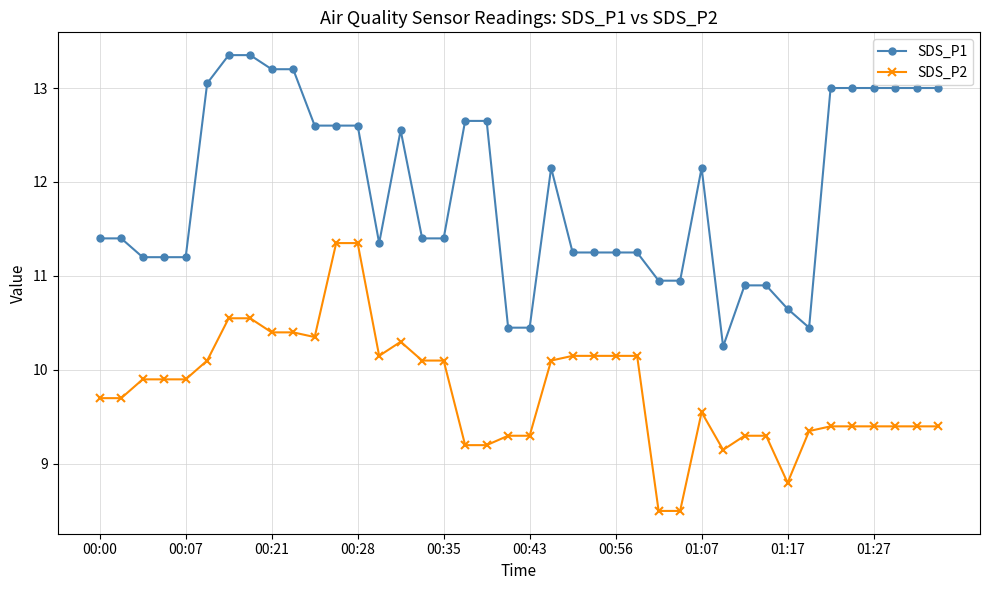

What are all the series names shown in the legend?

SDS_P1, SDS_P2